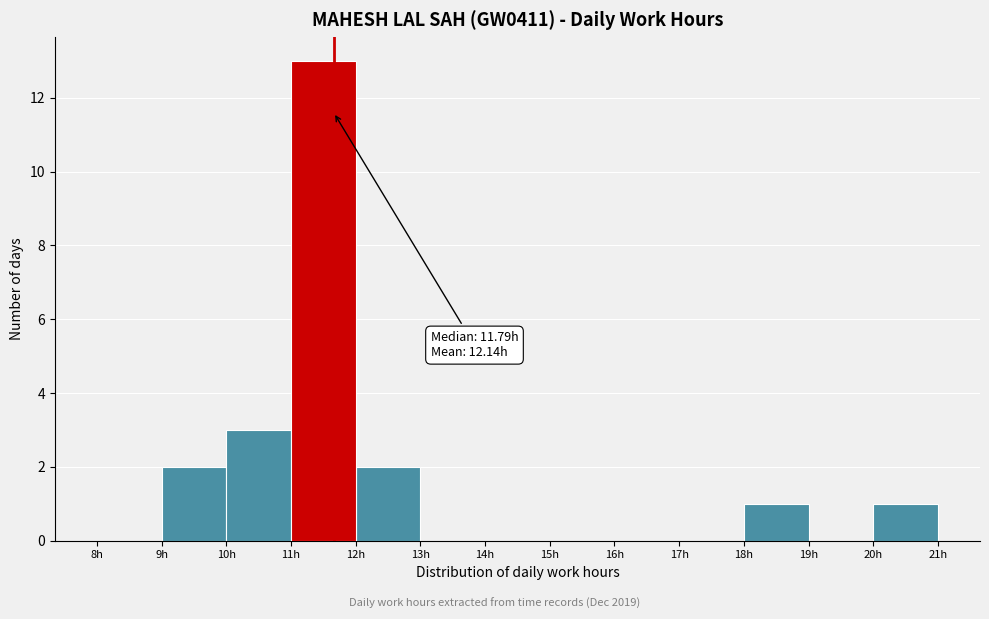

Which range on the x-axis has the tallest bar?

11 to 12